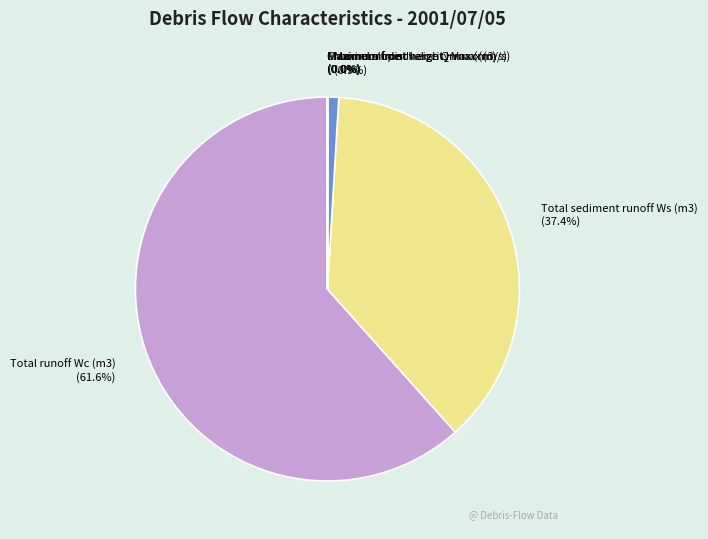

What percentage is NOT represented by Total sediment runoff Ws (m3)?

62.6%